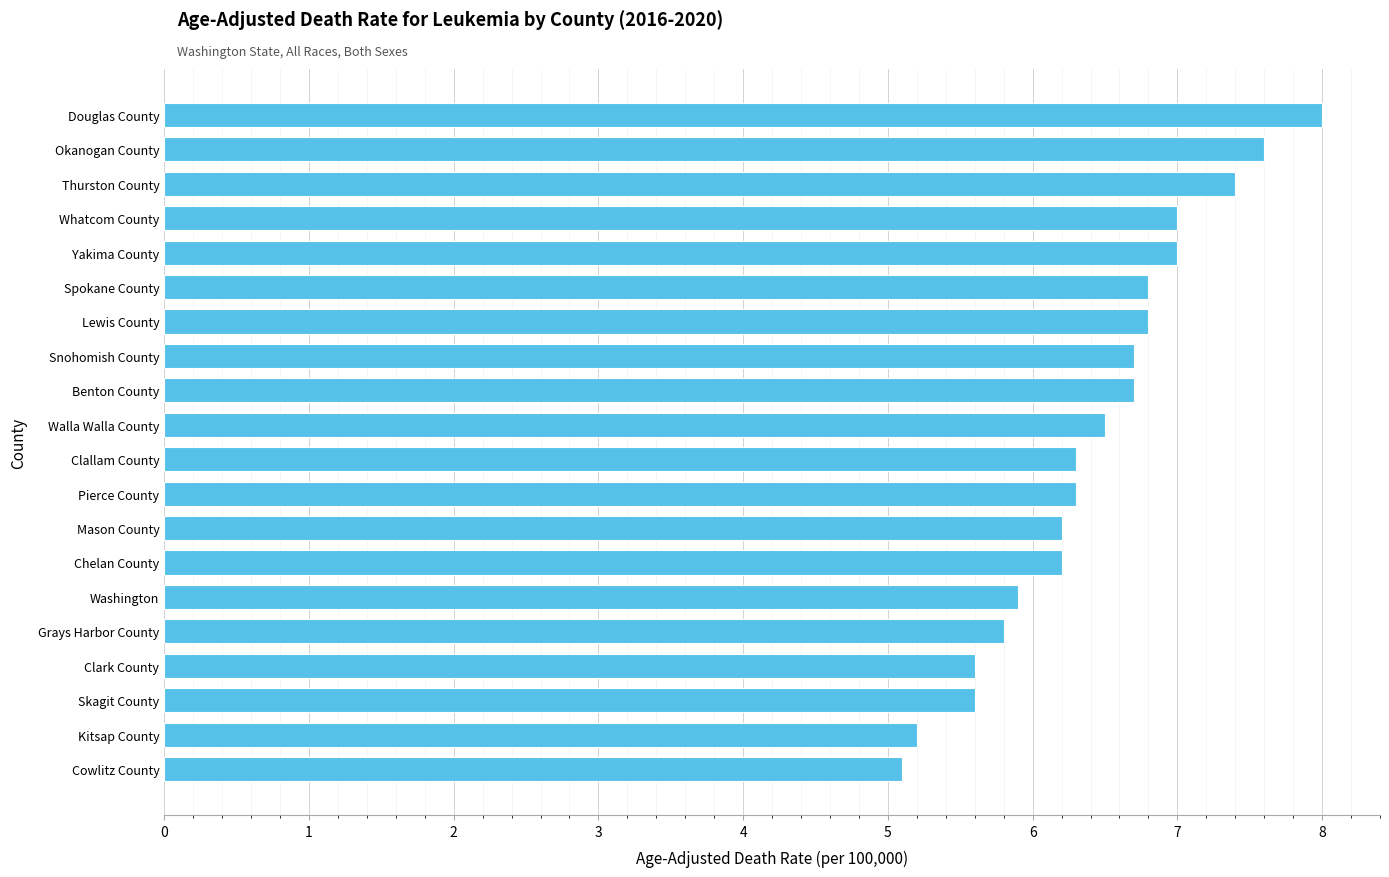

Read the value at Yakima County.

7.0